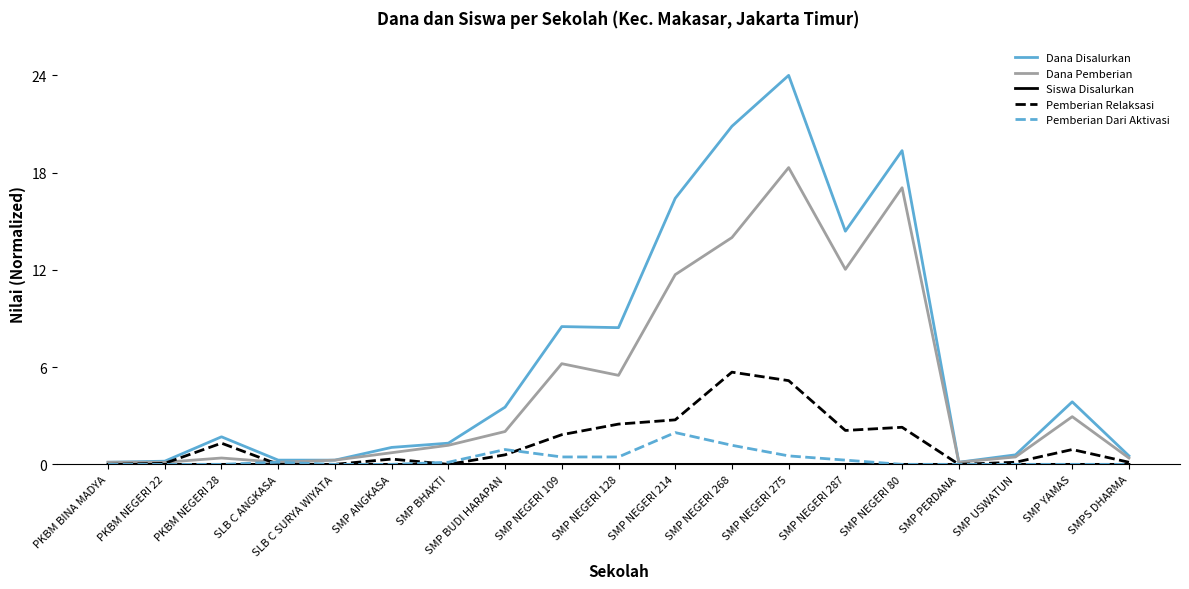

What is the difference between the highest and lowest values at SMP NEGERI 275?

24.0